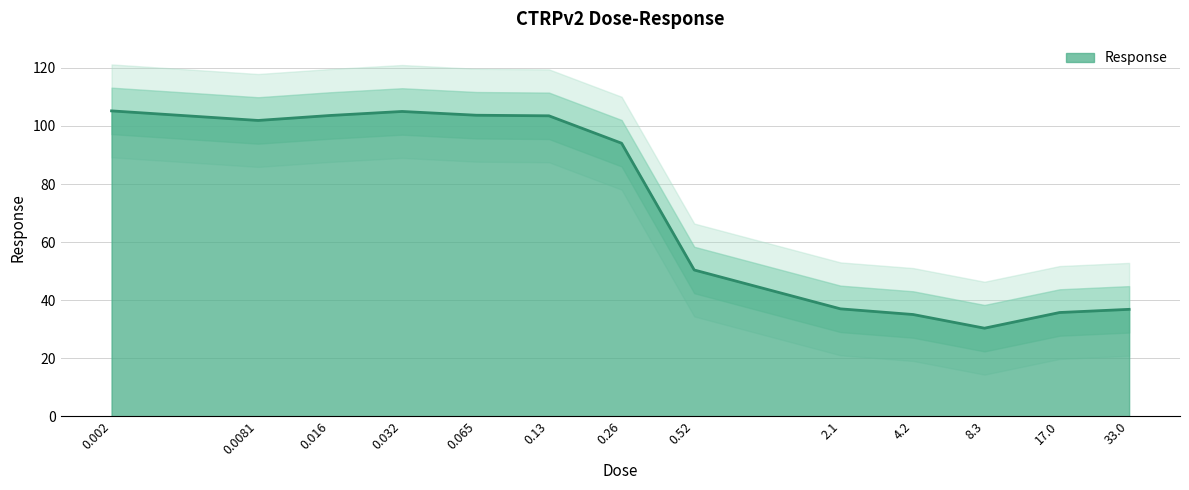

Which category has the lowest value across all series?

8.3